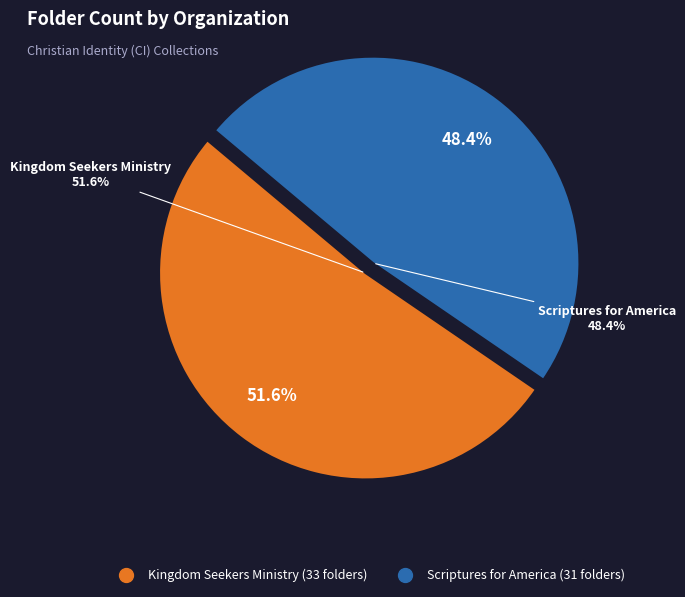

How many slices are in this pie chart?

2